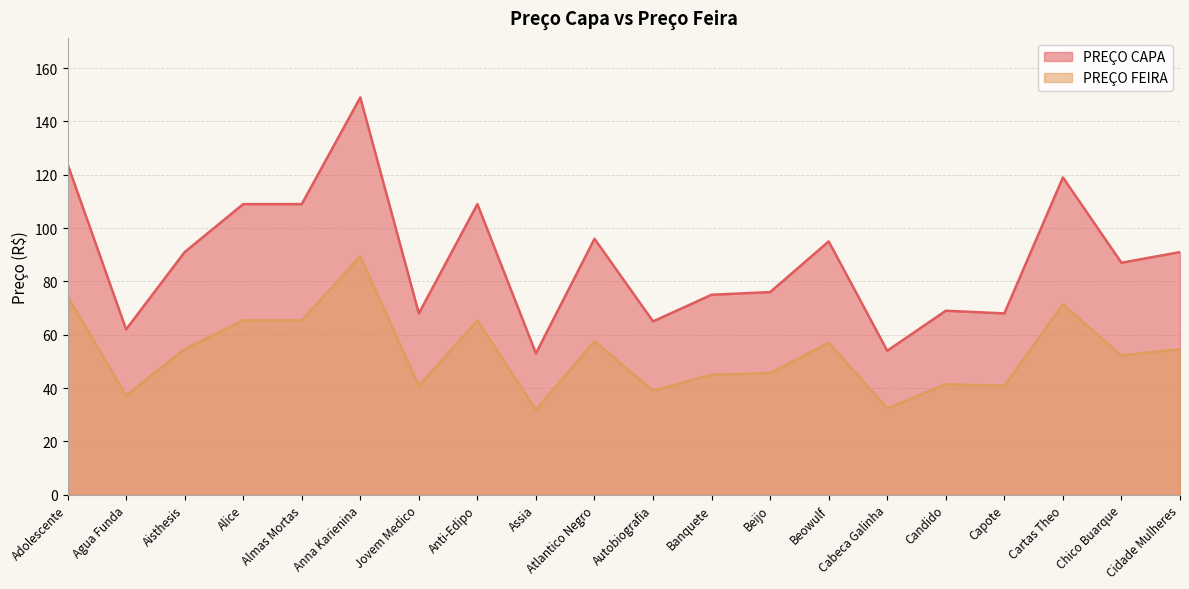

How many interior local valleys does the PREÇO CAPA series have?

7